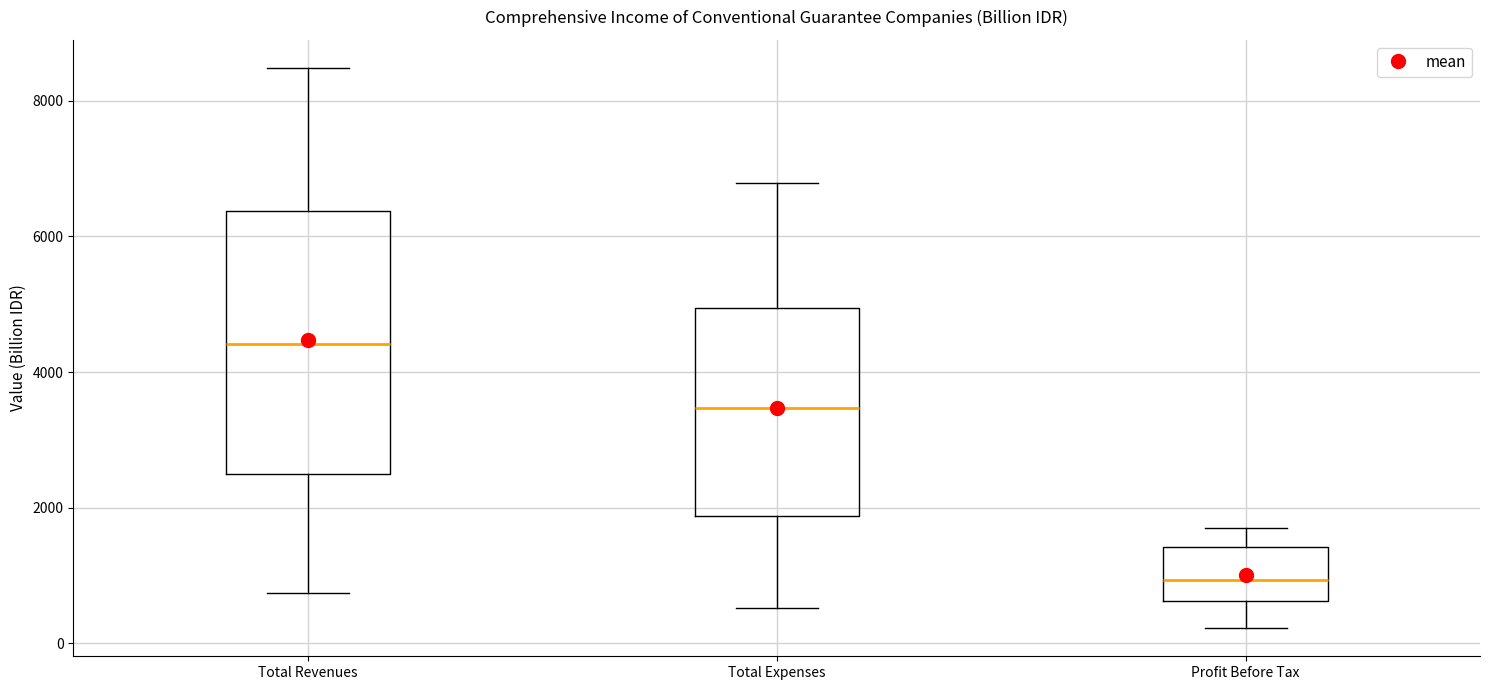

Where does the lower whisker of the box for Total Expenses end on the y-axis? The values are not printed on the chart, so give them approximately, as read against the axis.

600